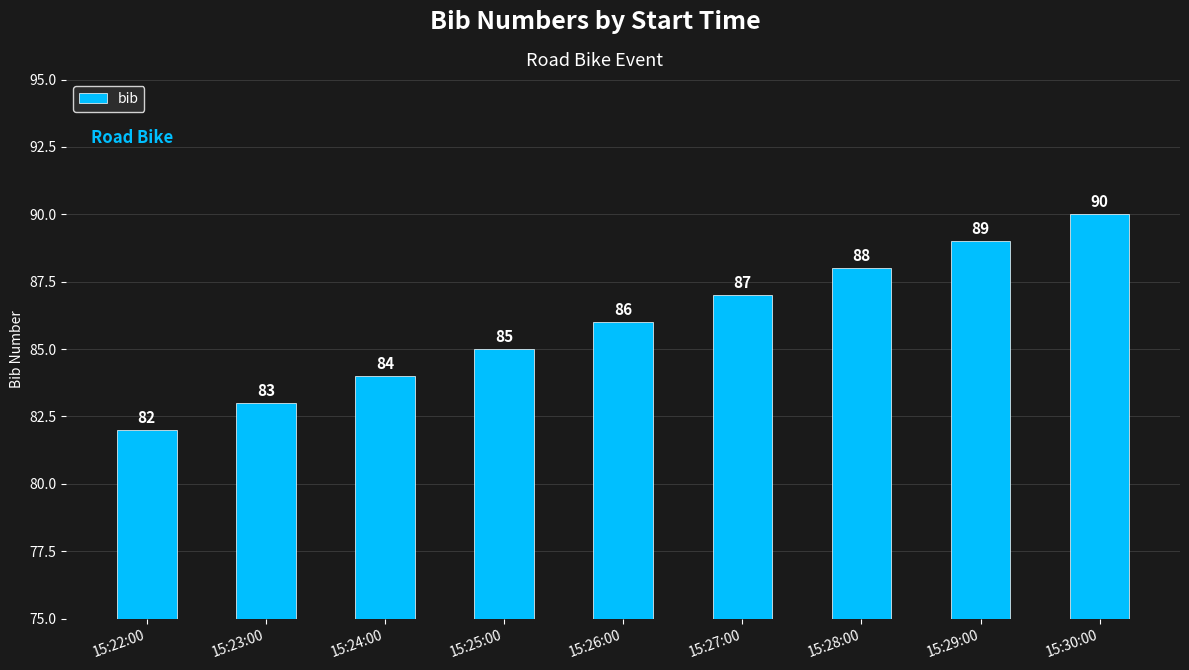

The value at 15:25:00 is 25. True or false?

False